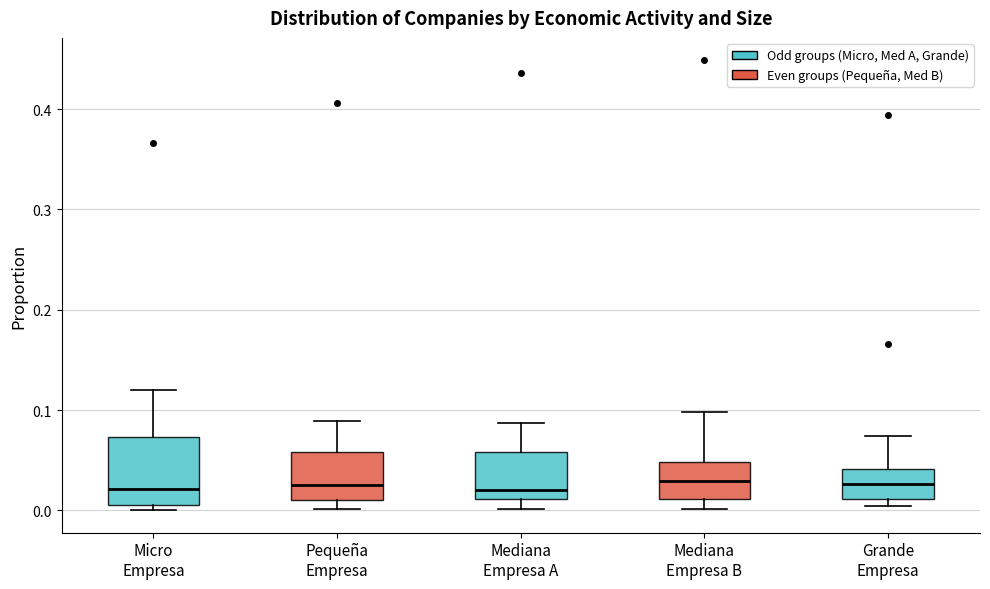

Reading left to right, read every box against the y-axis: the position of its median line, the range the box covers, and the ends of its whiskers. The values are not printed on the chart, so give them approximately, as read against the axis.

Micro Empresa: median 0.02, box 0.01 to 0.07, whiskers 0.00 to 0.12
Pequeña Empresa: median 0.03, box 0.01 to 0.06, whiskers 0.00 to 0.09
Mediana Empresa A: median 0.02, box 0.01 to 0.06, whiskers 0.00 to 0.09
Mediana Empresa B: median 0.03, box 0.01 to 0.05, whiskers 0.00 to 0.10
Grande Empresa: median 0.03, box 0.01 to 0.04, whiskers 0.00 to 0.07